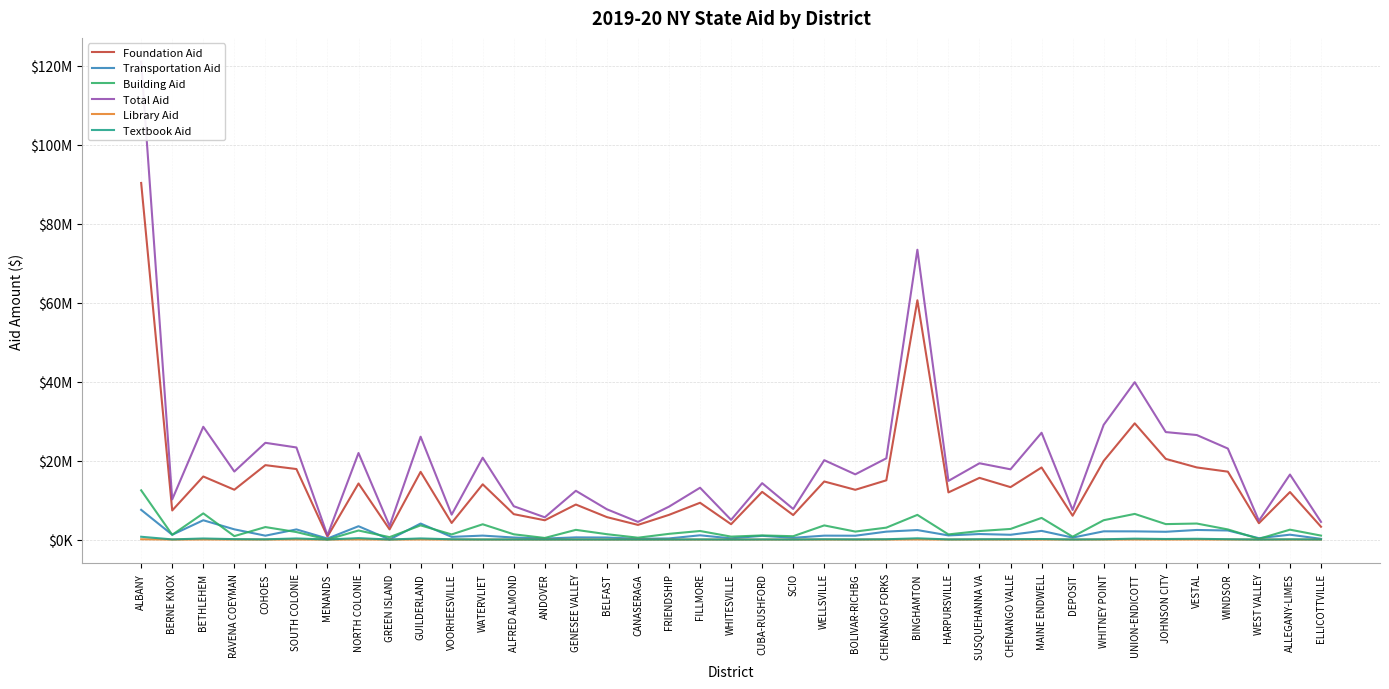

Read the Foundation Aid value at ALLEGANY-LIMES, to the nearest 100.

12033600